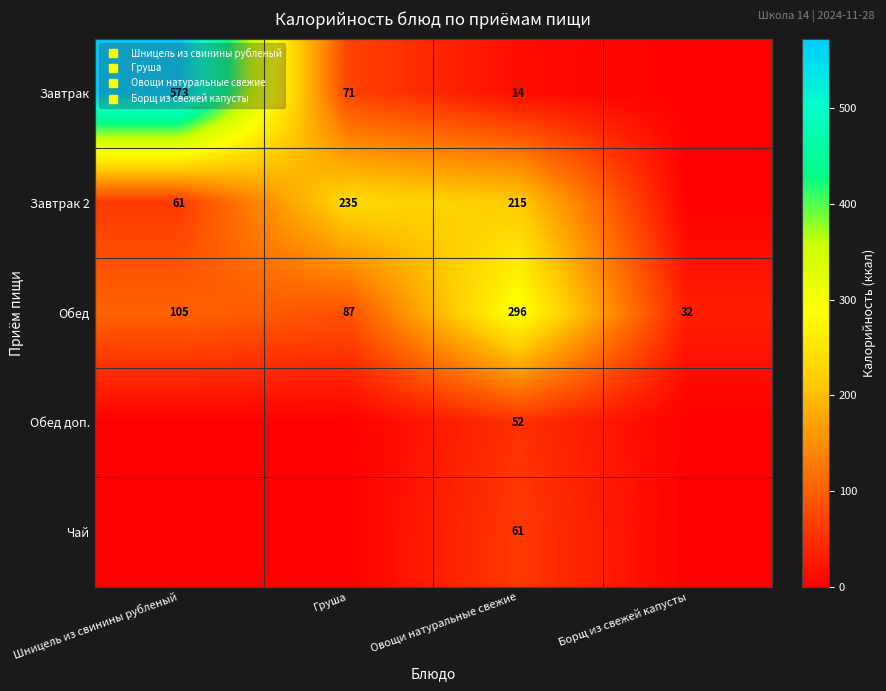

Between Шницель из свинины рубленый and Овощи натуральные свежие, which series saw the biggest shift?

Завтрак